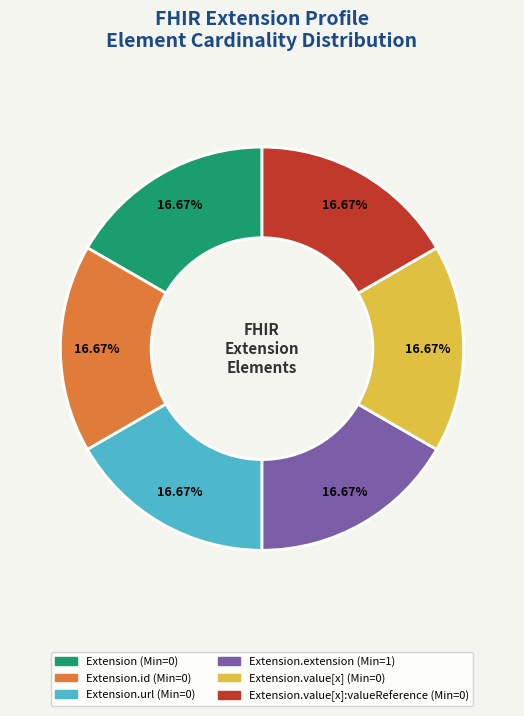

Is there any slice that represents more than half of the pie?

No